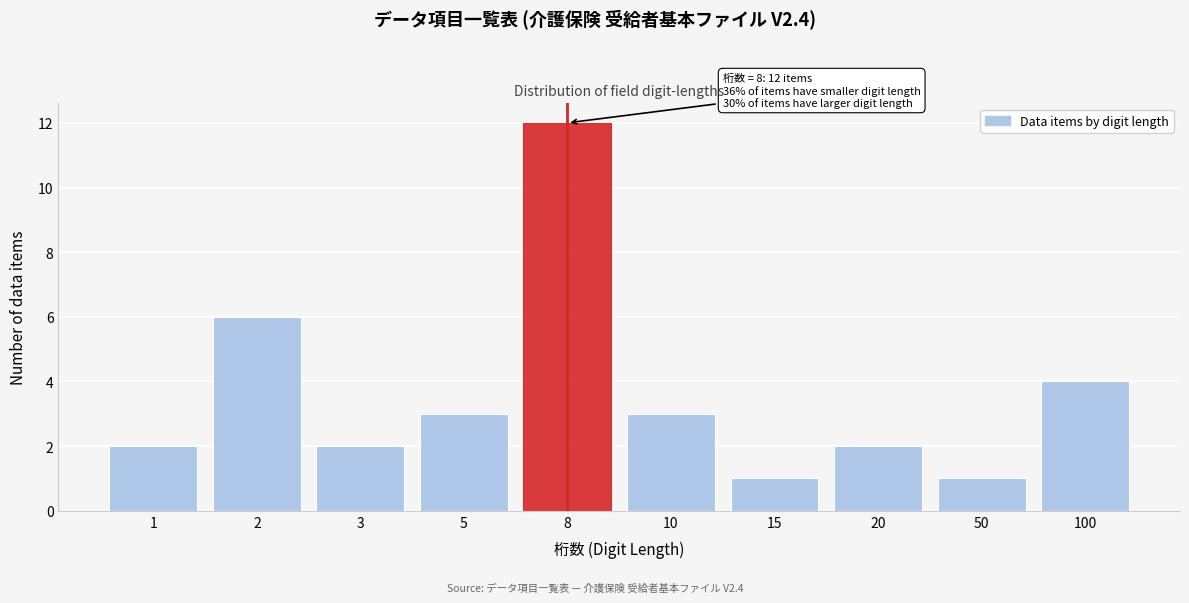

Reading left to right, what are all the values shown in this chart?

2	6	2	3	12	3	1	2	1	4